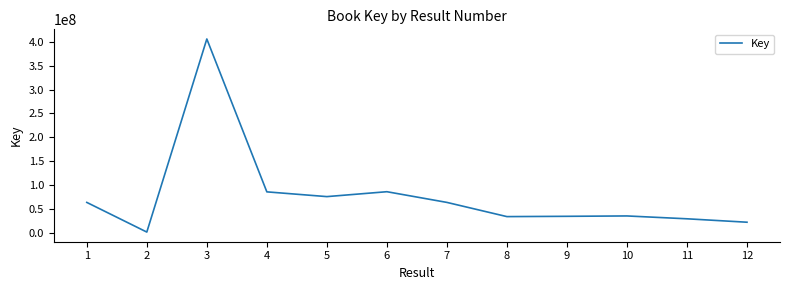

The value at 5 is 75617608. True or false?

True